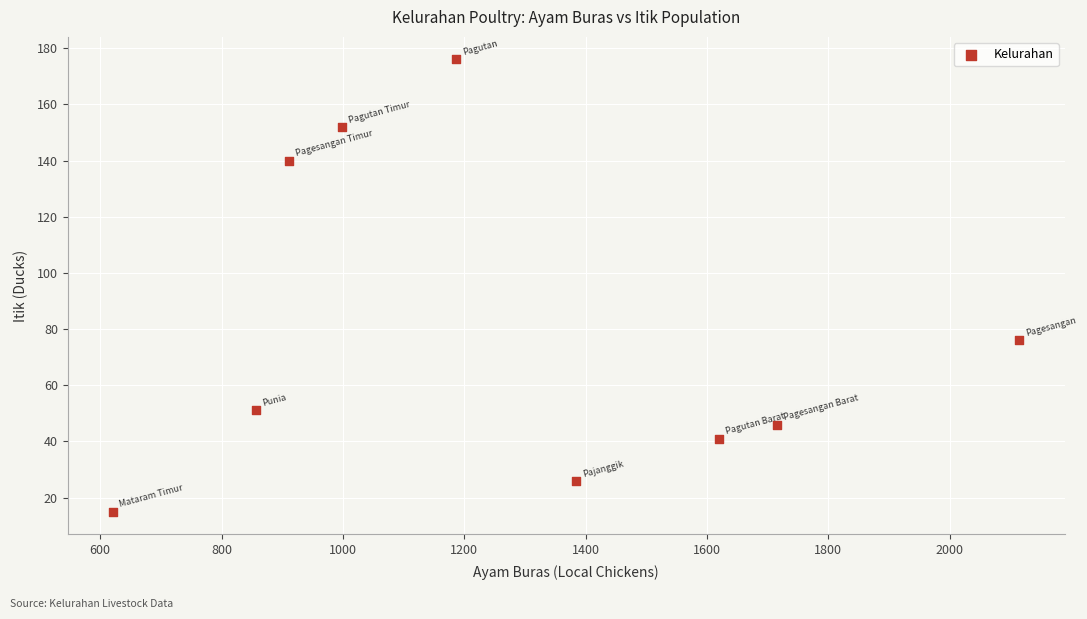

What is the average Y value?

80